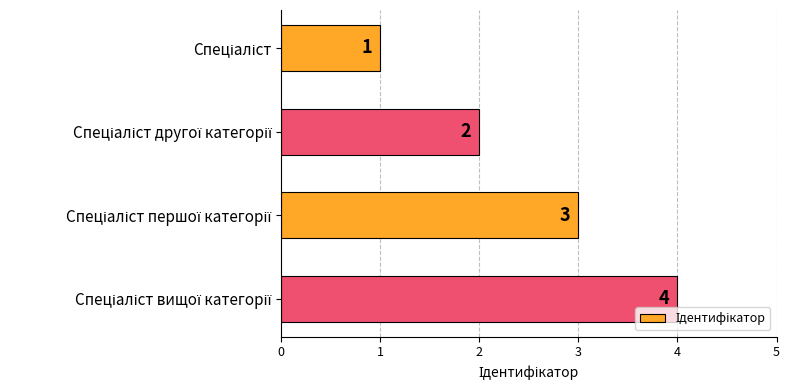

What is the maximum value shown in the chart?

4